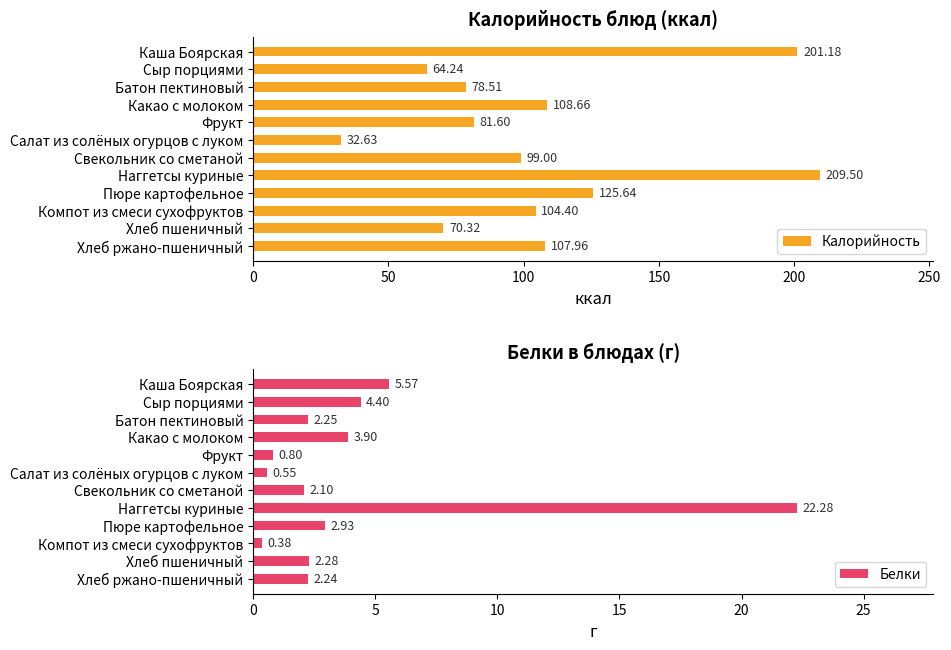

What is the difference between the Калорийность values at Компот из смеси сухофруктов and Салат из солёных огурцов с луком?

71.8